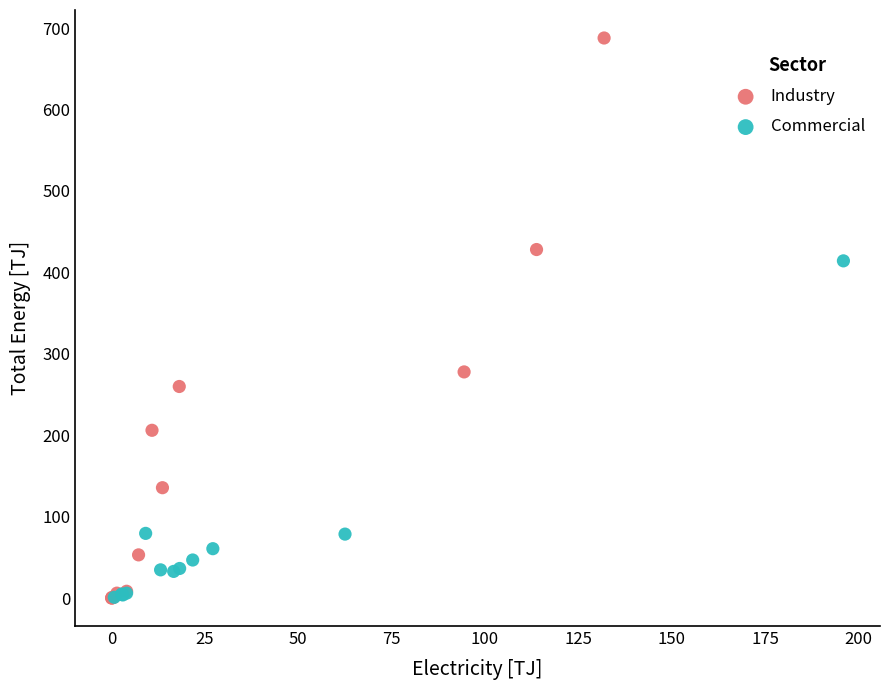

Which series contains the highest Y value?

Industry